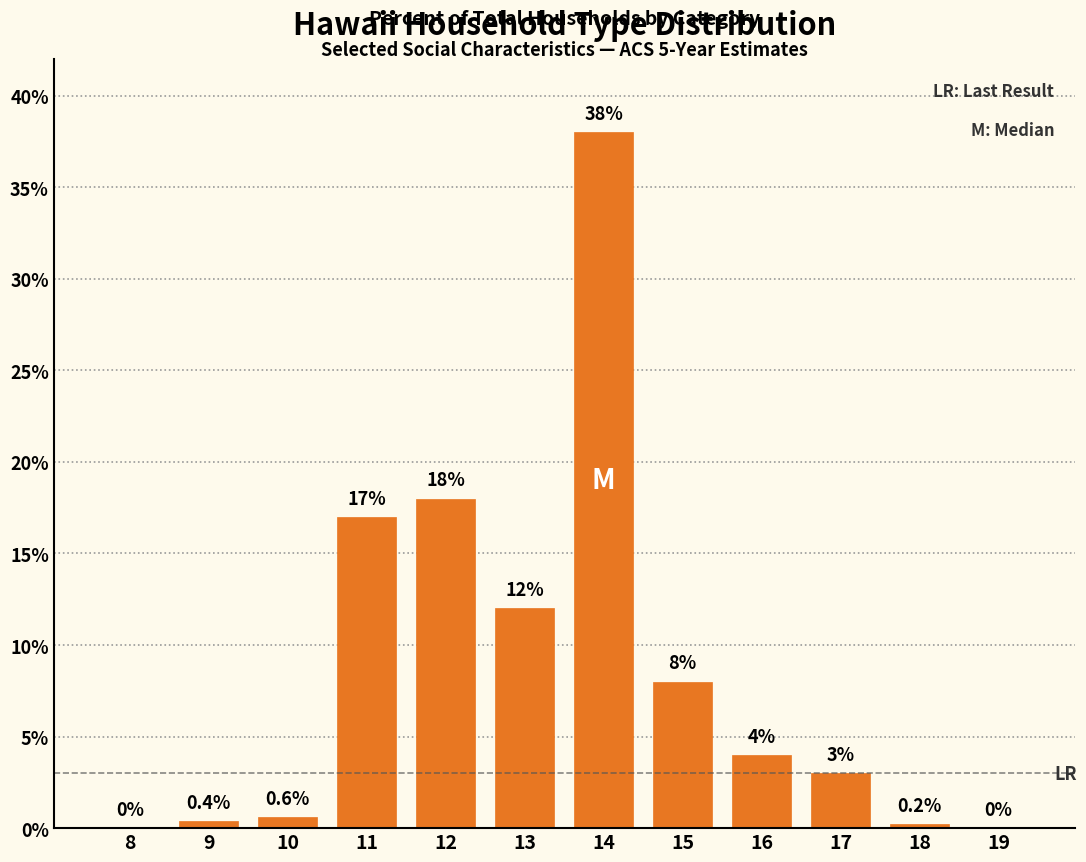

Reading left to right, extract all data points from this chart.

8=0.0	9=0.4	10=0.6	11=17.0	12=18.0	13=12.0	14=38.0	15=8.0	16=4.0	17=3.0	18=0.2	19=0.0